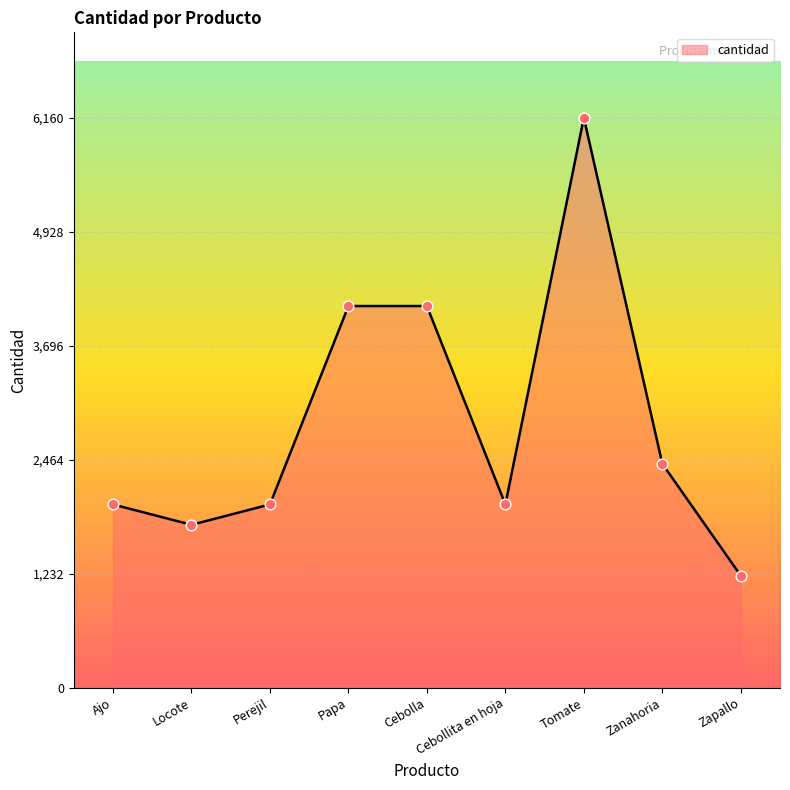

What is the change in value from Perejil to Tomate?

+4180